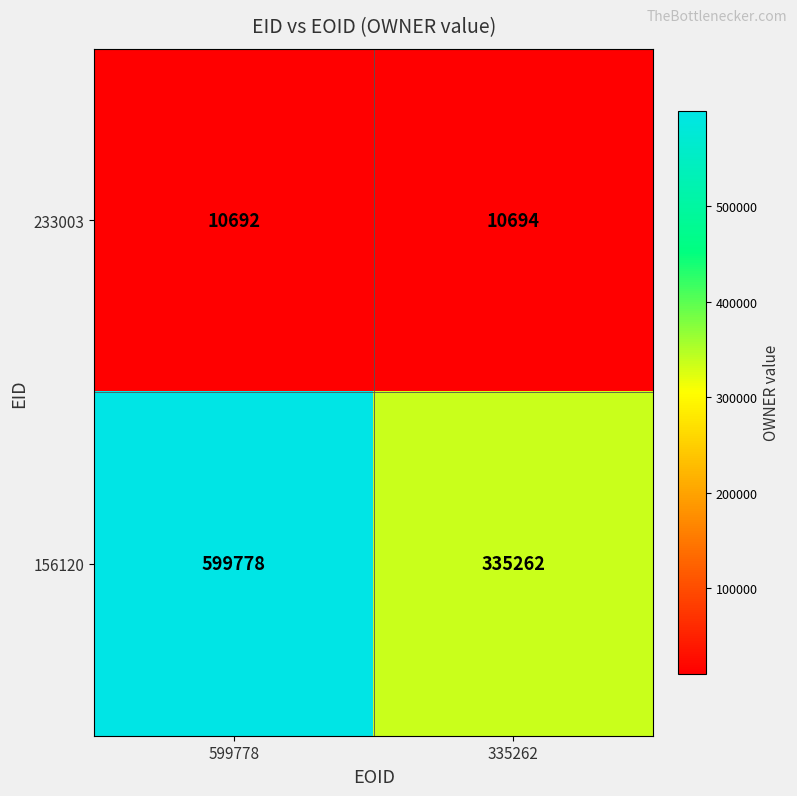

Which label corresponds to the largest value in the chart?

599778